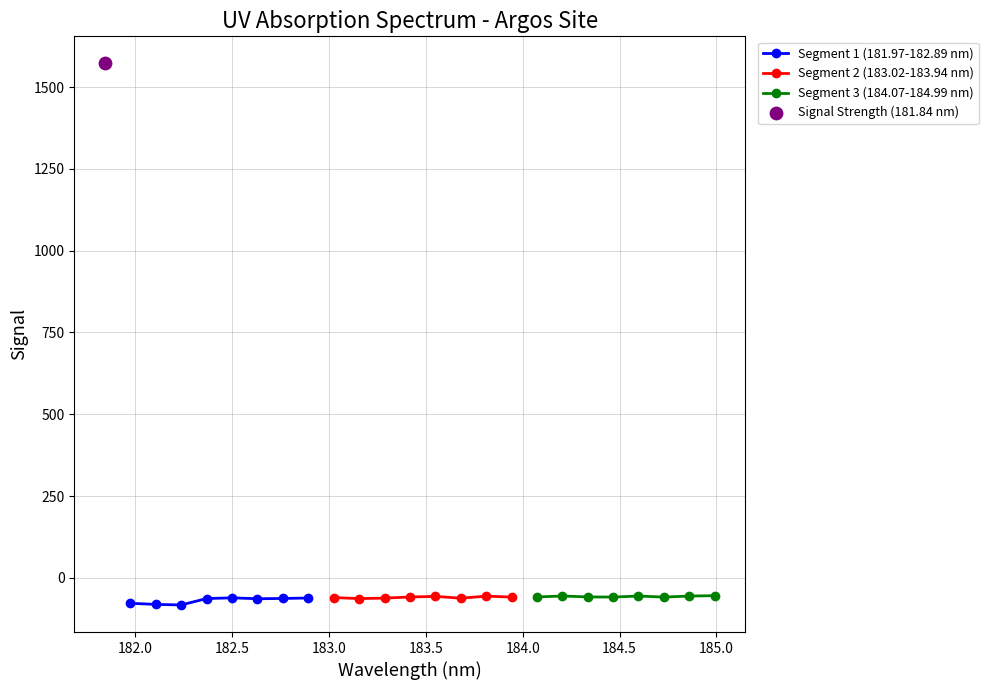

Which series has the largest Y range (max minus min)?

Segment 1 (181.97-182.89 nm)